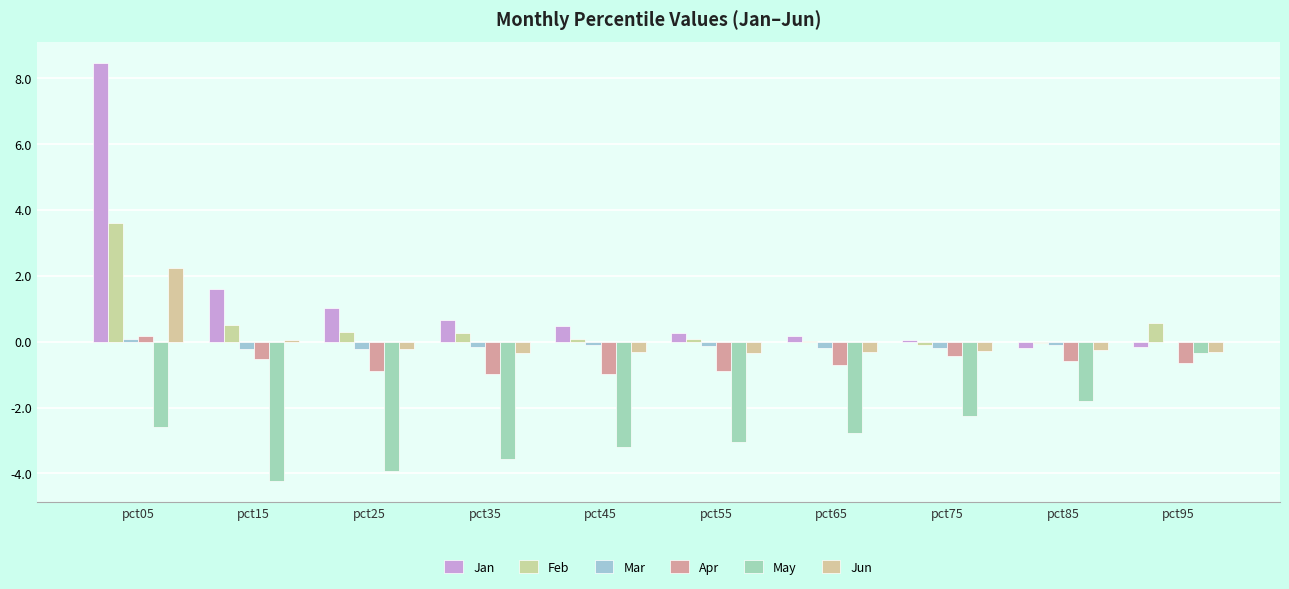

At pct45, list the series in order from smallest to largest.

May, Apr, Jun, Mar, Feb, Jan